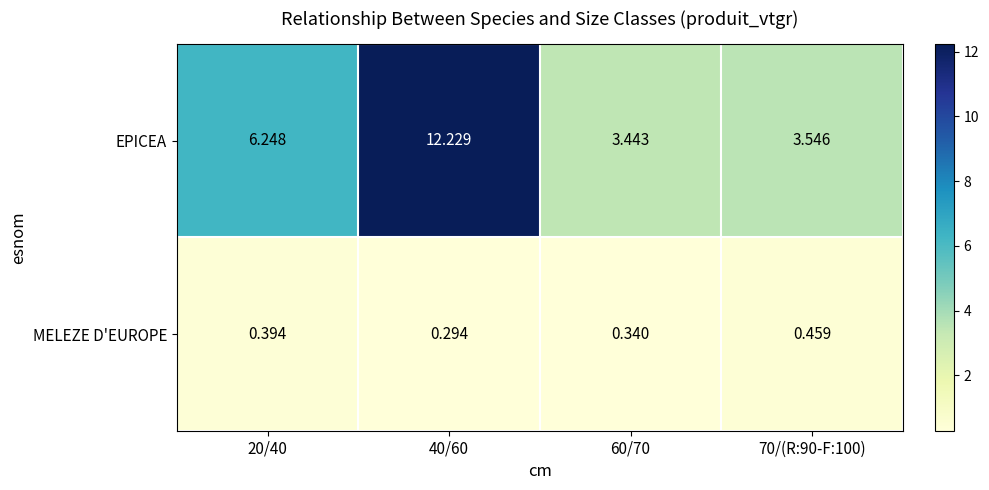

Which series changed the most between 60/70 and 70/(R:90-F:100)?

MELEZE D'EUROPE